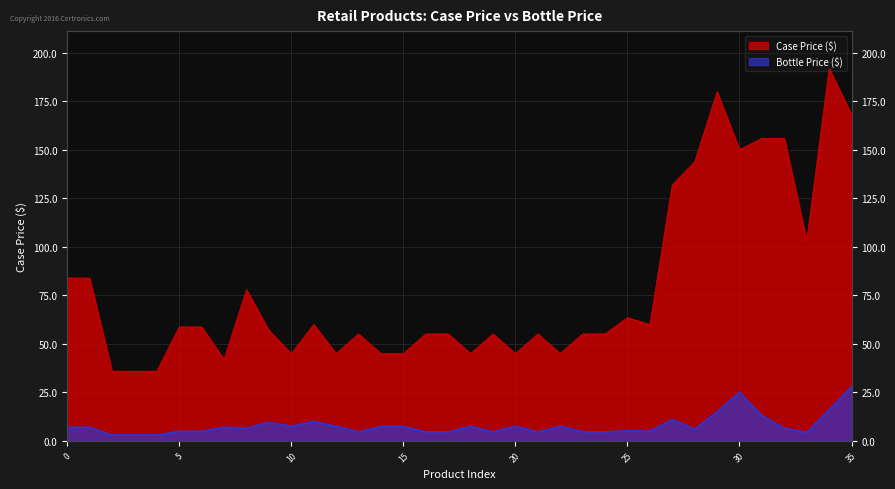

Which series has the largest total across all categories?

Case Price